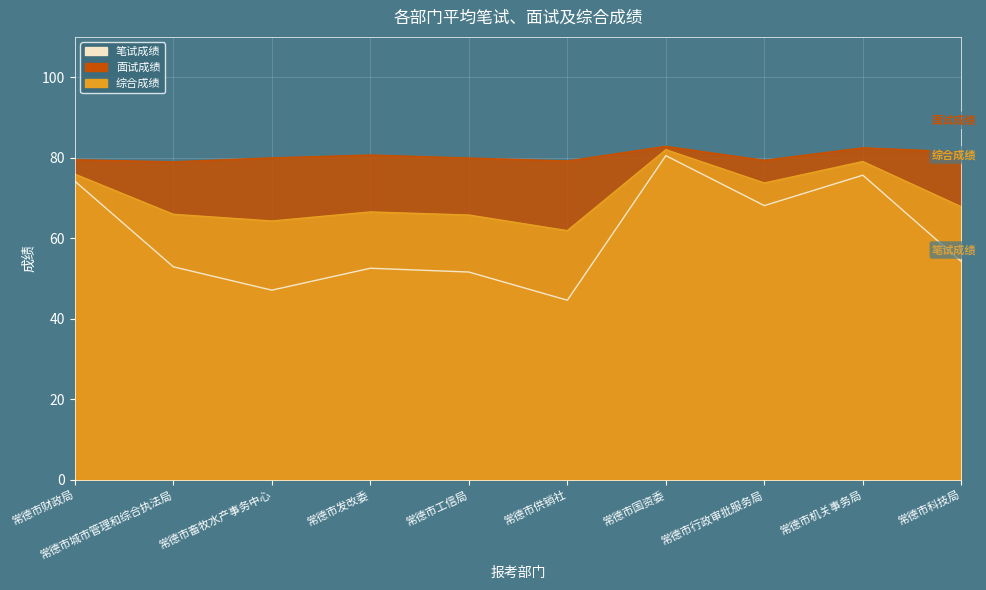

What is the sum of all 面试成绩 values?

804.2